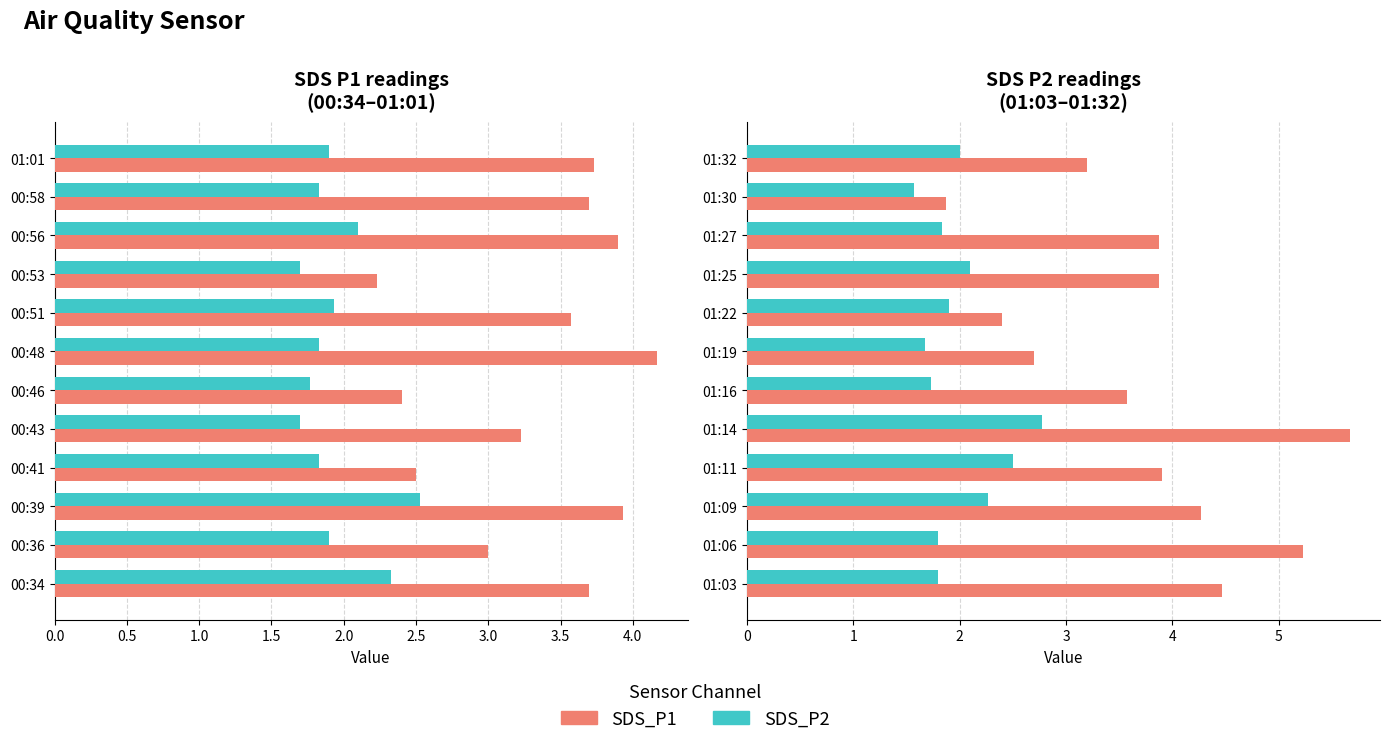

Does the chart contain stacked bars?

No